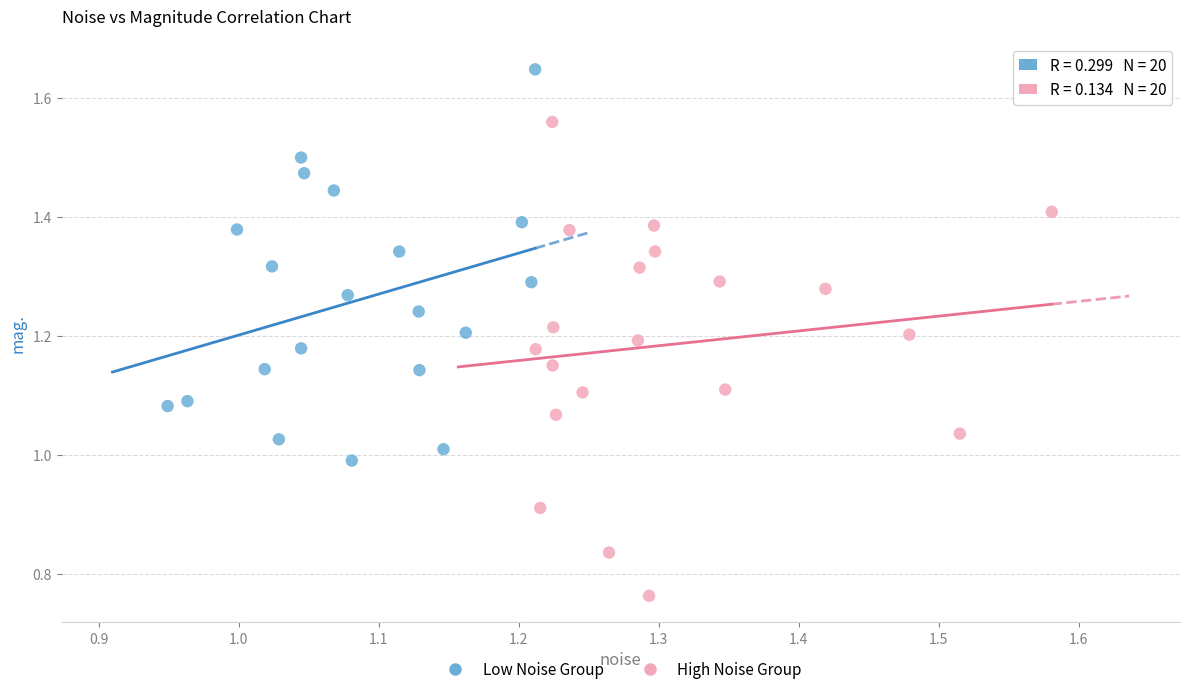

Which series has the largest Y range (max minus min)?

High Noise Group